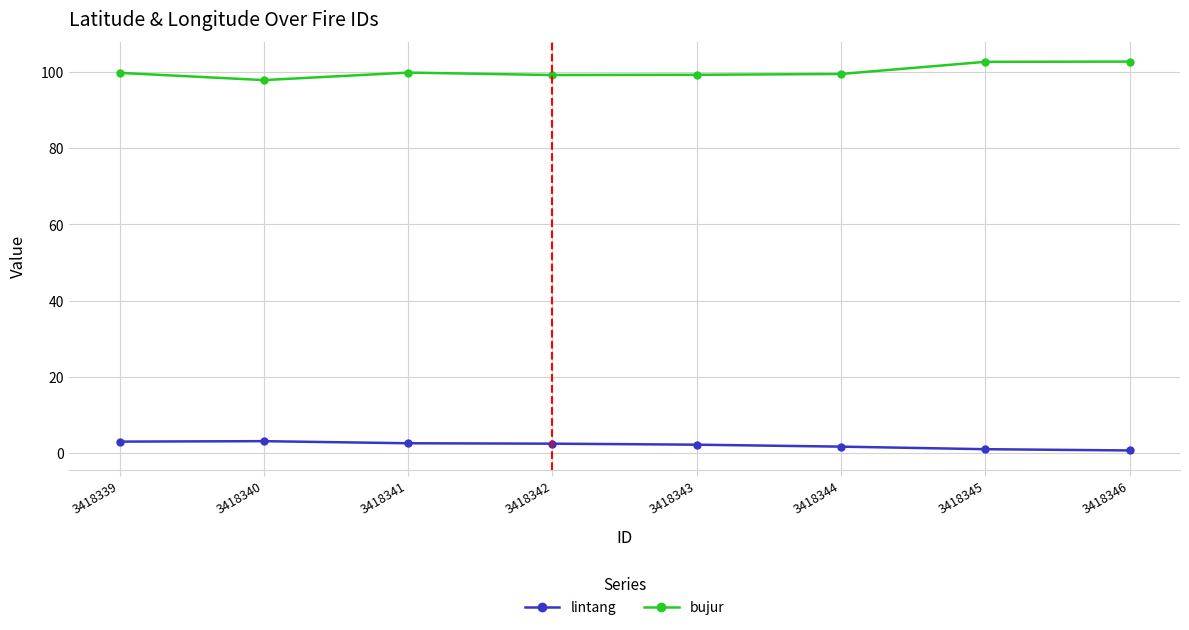

What is the value of the bujur point at the 1st from the left?

99.8